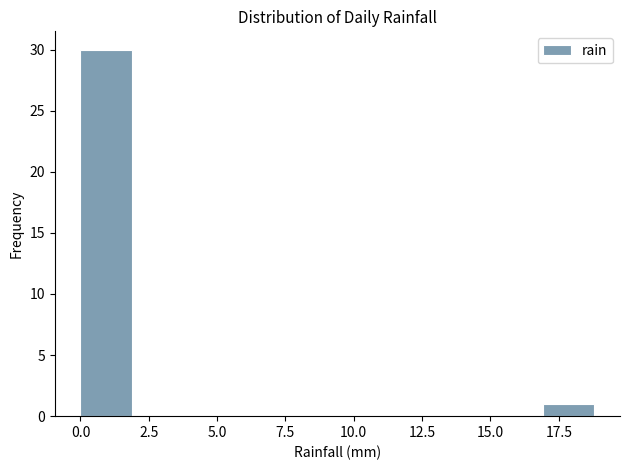

Around what value on the x-axis is the tallest bar? Give the approximate position of its centre, as read against the axis.

1.0